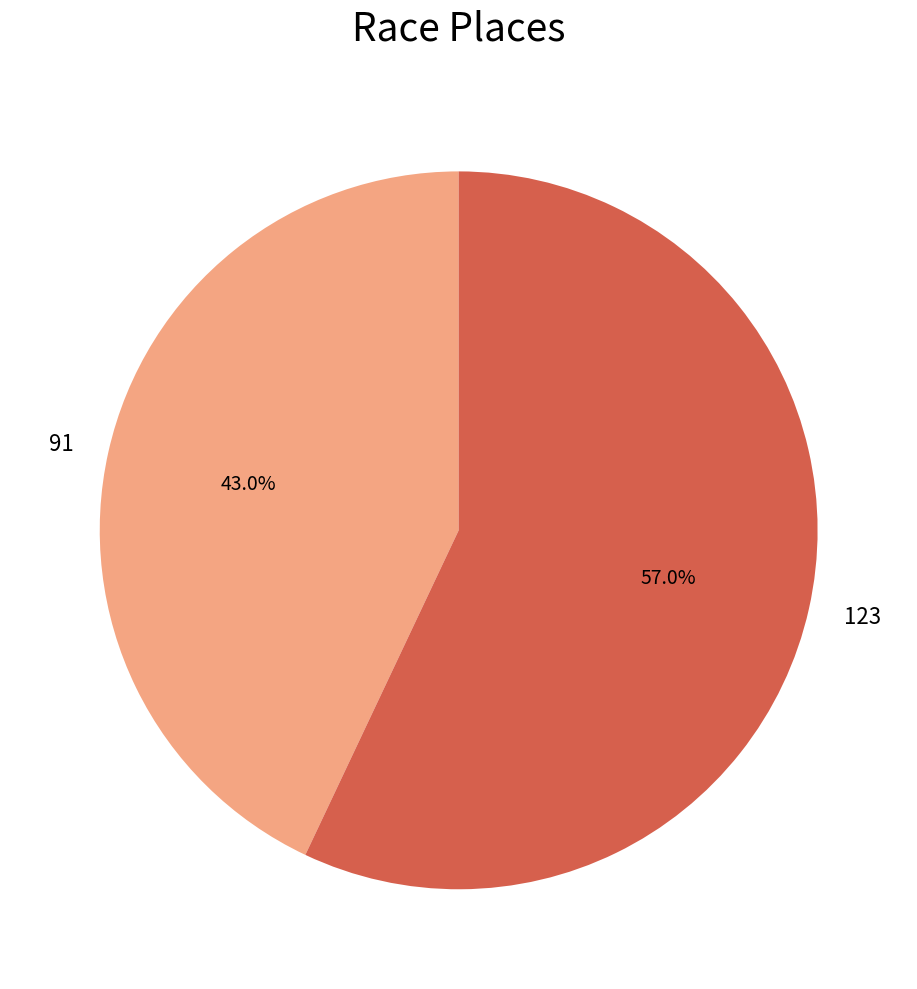

Which category accounts for the majority?

123